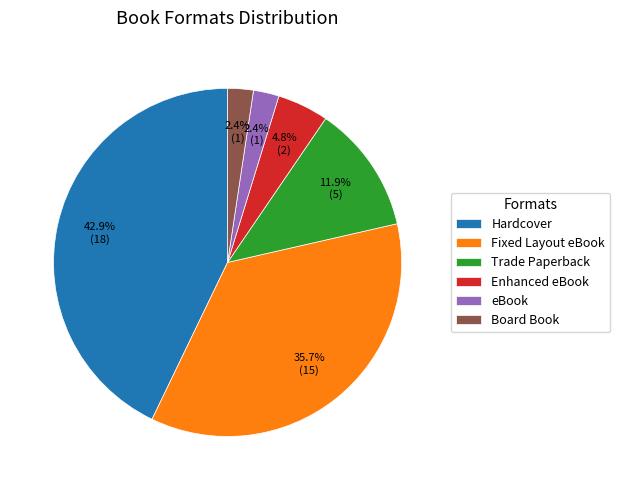

To the nearest percent, what is the average slice percentage?

17%